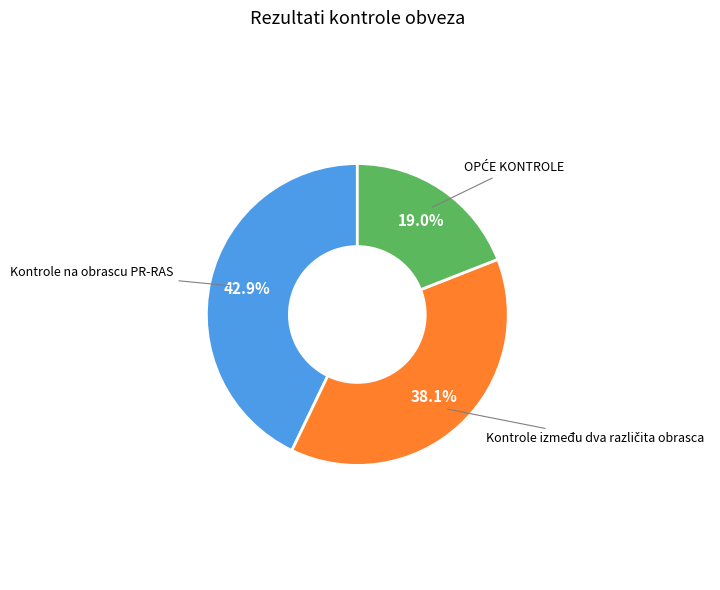

Which slice is the largest?

Kontrole na obrascu PR-RAS